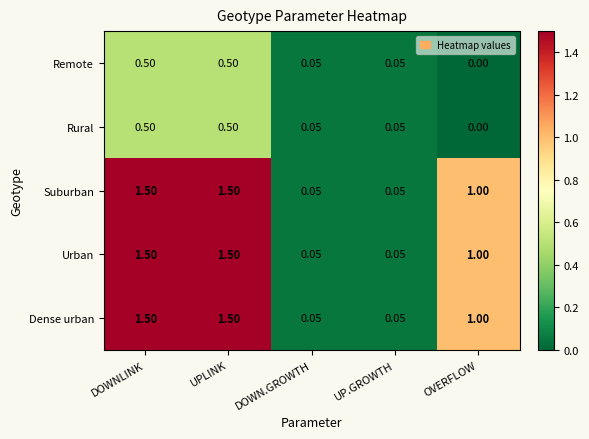

How many data points does each series have?

5